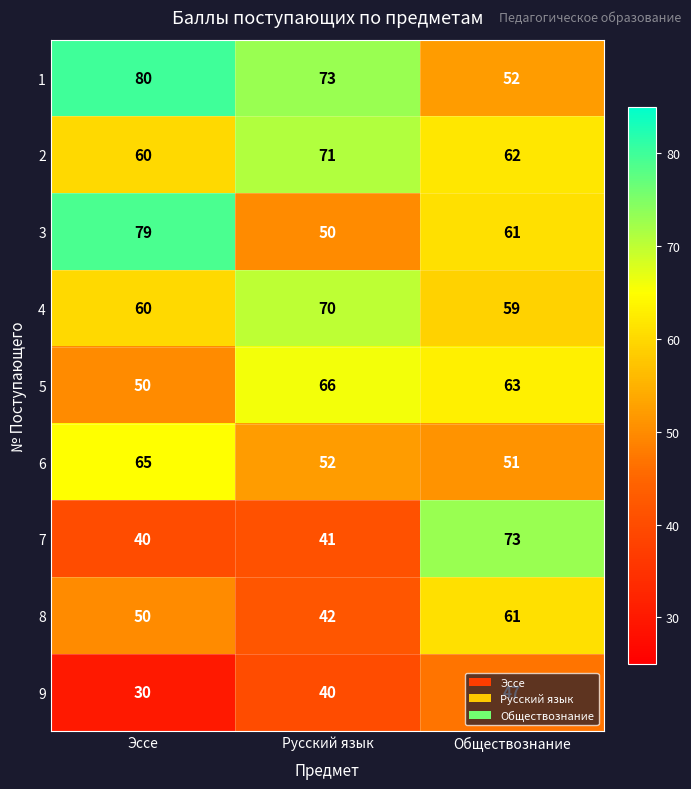

Which series has the largest range (max minus min)?

7